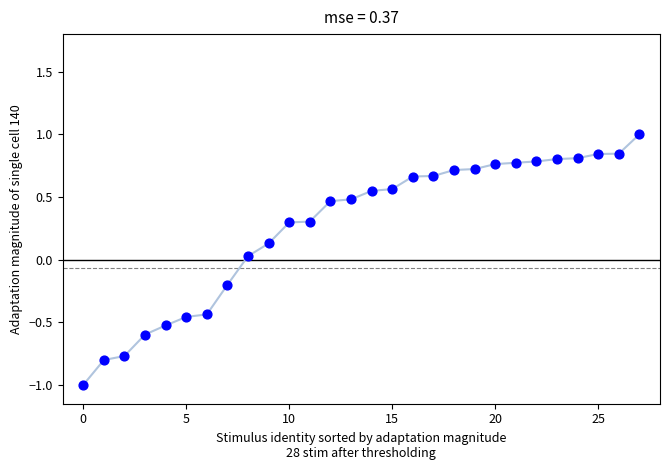

What is the range of Y values (max minus min)?

2.0